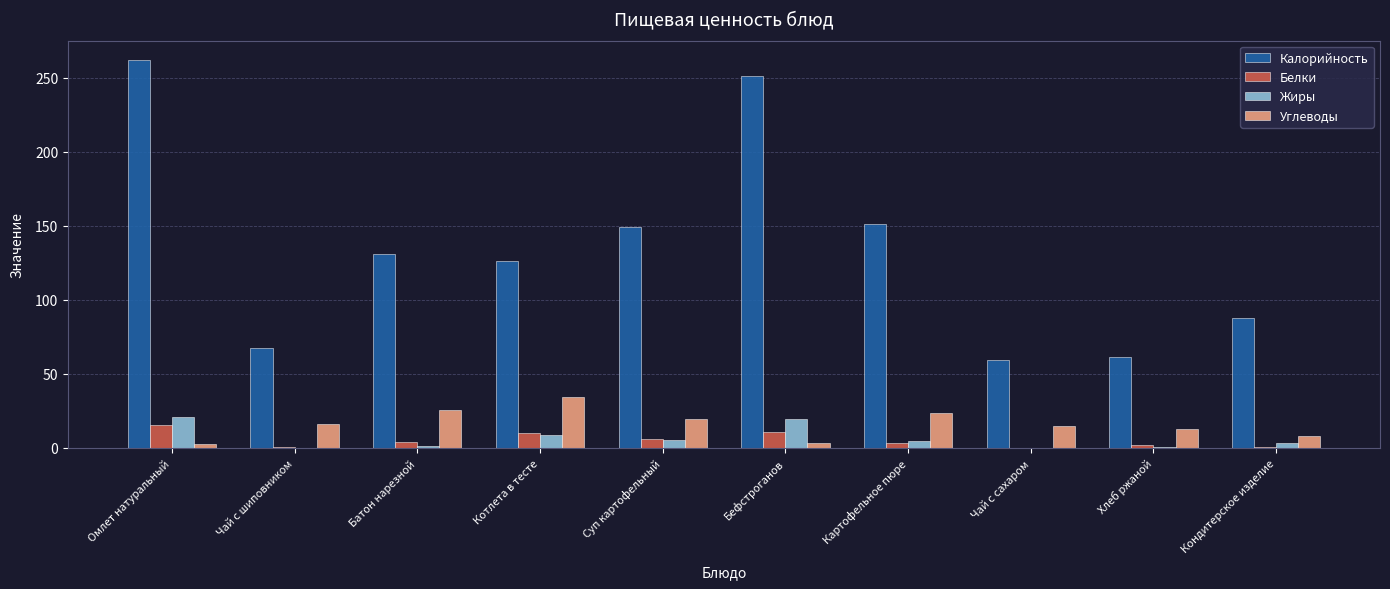

The Углеводы series shows 12.7 at Хлеб ржаной. True or false?

True